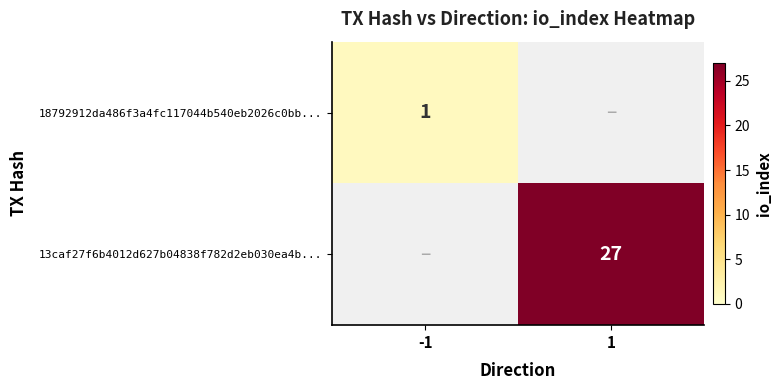

Is the value of 13caf27f6b4012d627b04838f782d2eb030ea4b... at 1 greater than the value of 18792912da486f3a4fc117044b540eb2026c0bb... at -1?

Yes